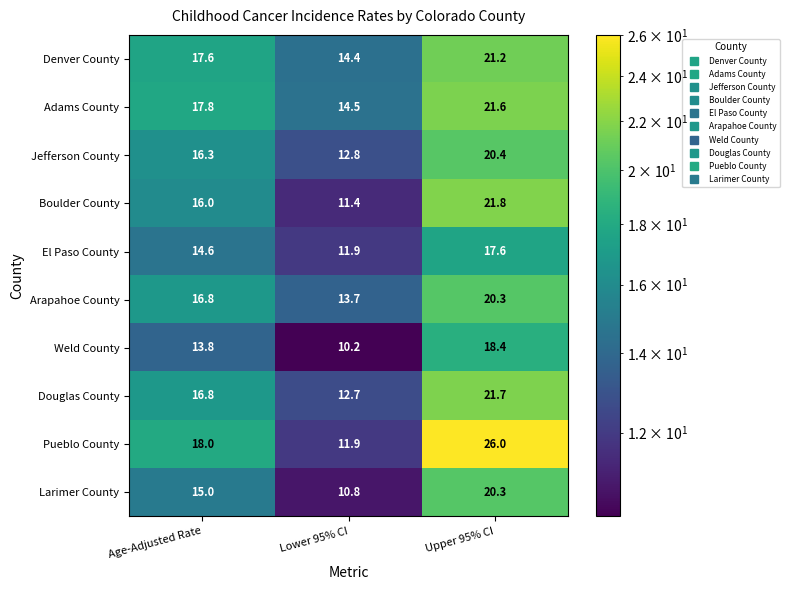

The value of Jefferson County at Lower 95% CI is 6.7. True or false?

False